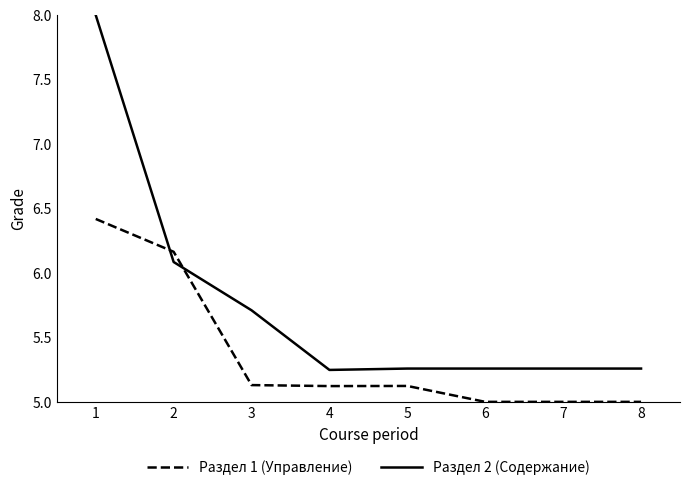

What is the difference between the maximum and minimum values in the Раздел 1 (Управление) series?

1.4